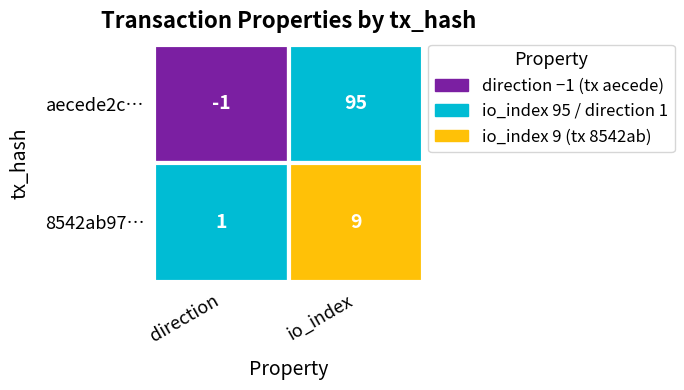

What is the difference between the 8542ab971c81be15fc23dff1b16e03b01029d89 values at 0 and 1?

8